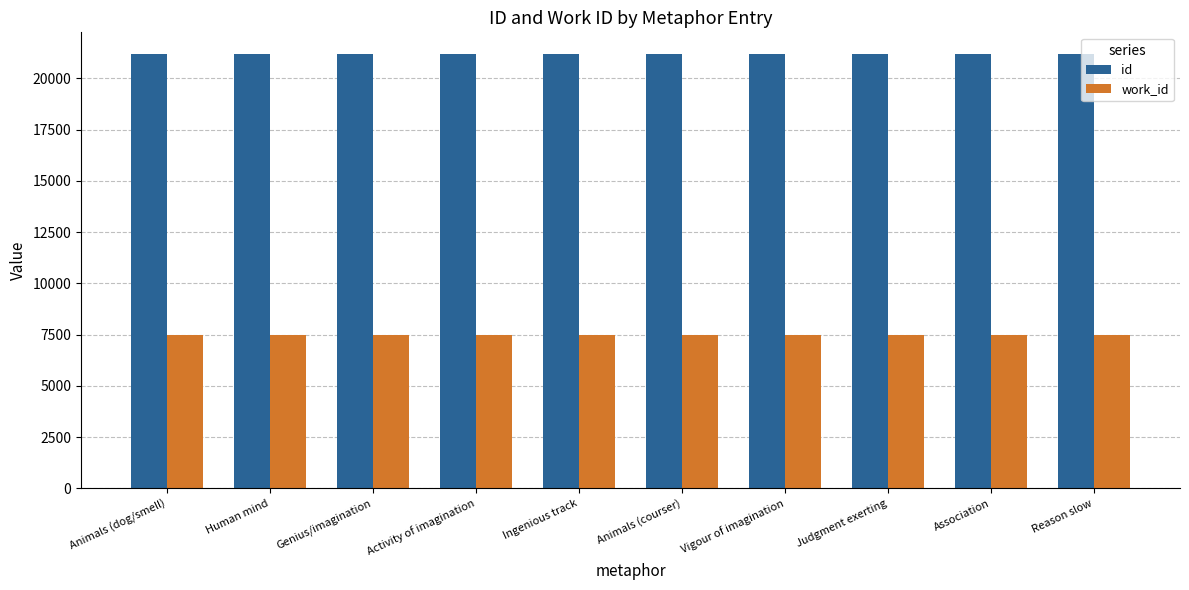

What is the label of the 6th bar from the right?

Ingenious track